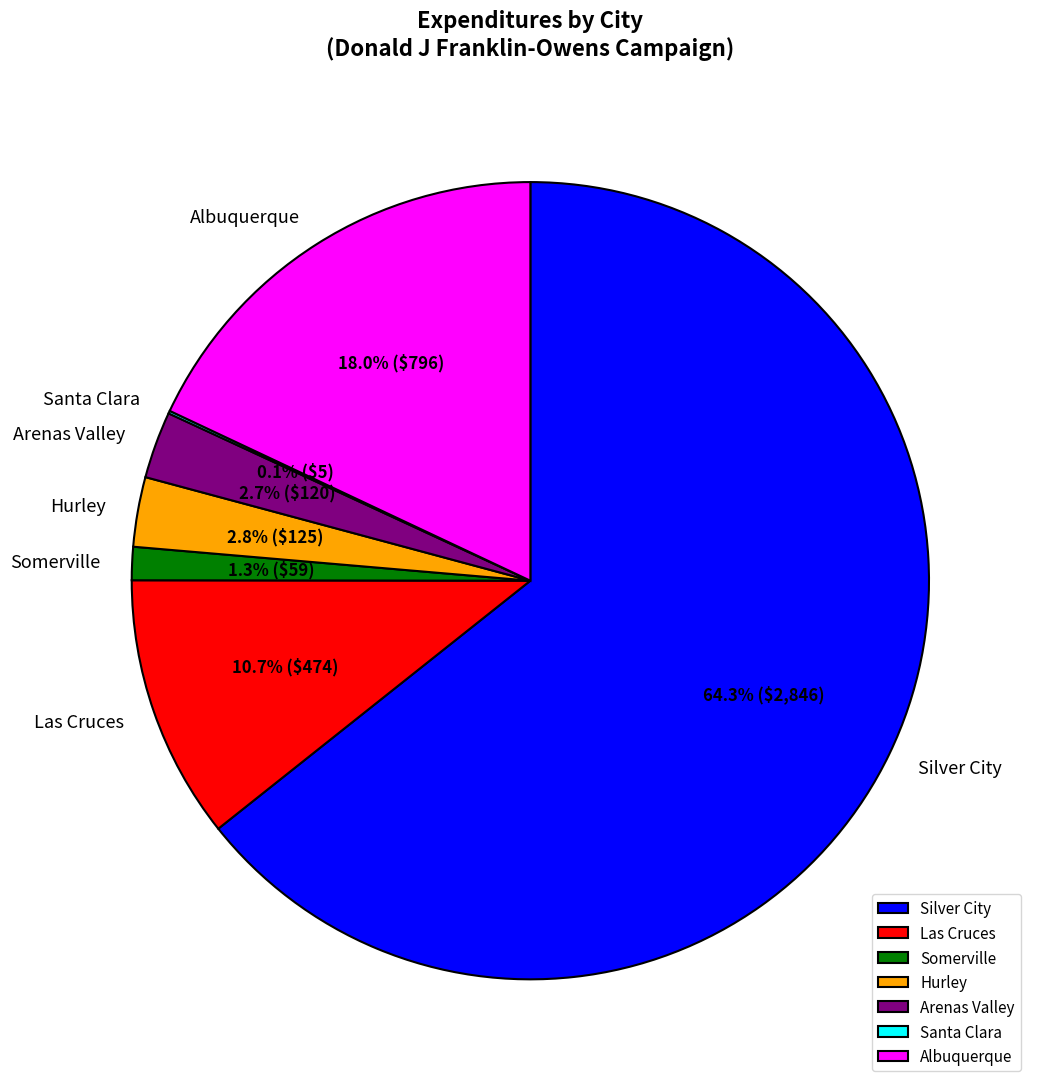

Combined, what portion of the pie is Hurley and Las Cruces?

13.5%